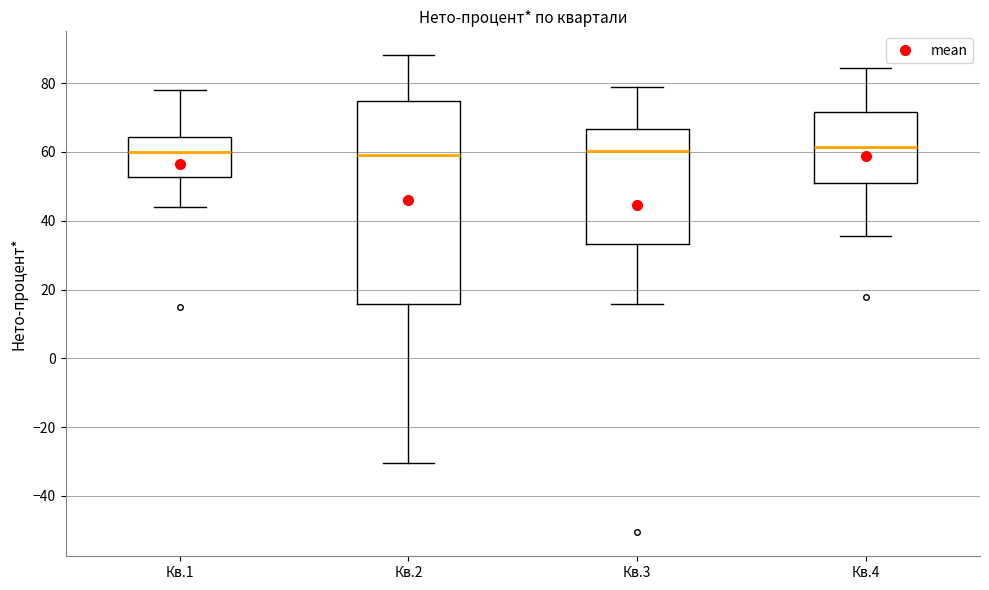

Which box is the tallest, from its lower edge to its upper edge?

Кв.2